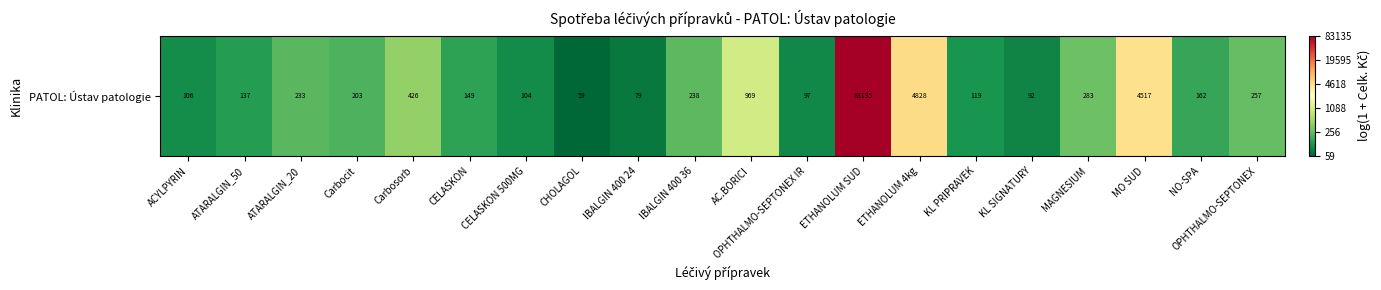

Reading right to left, list all the values displayed in this chart.

5.6	5.1	8.4	5.6	4.5	4.8	8.5	11.3	4.6	6.9	5.5	4.4	4.1	4.7	5.0	6.1	5.3	5.5	4.9	4.7